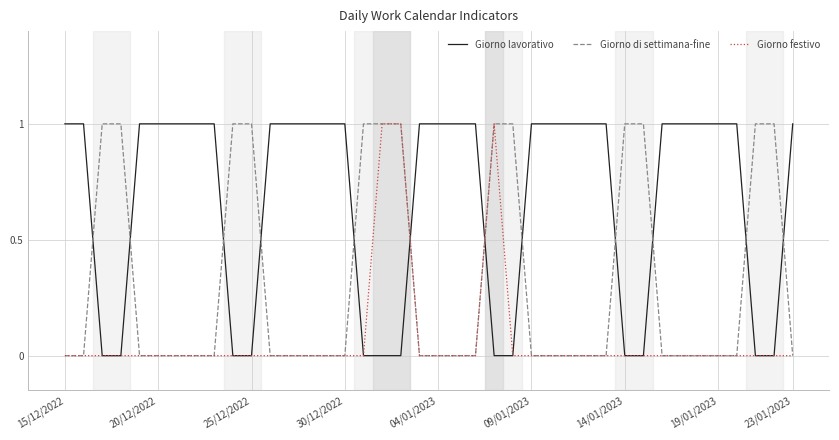

What is the difference between the second highest and second lowest values in the Giorno di settimana-fine series?

1